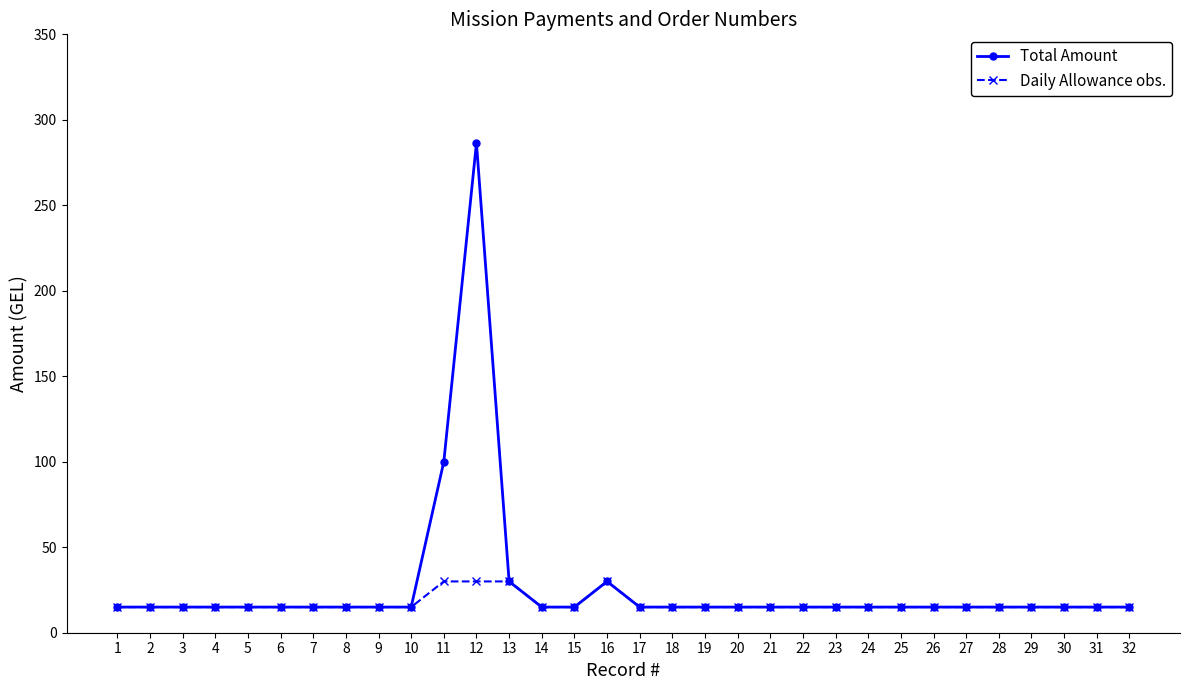

At which label is Total Amount closest to 150?

11